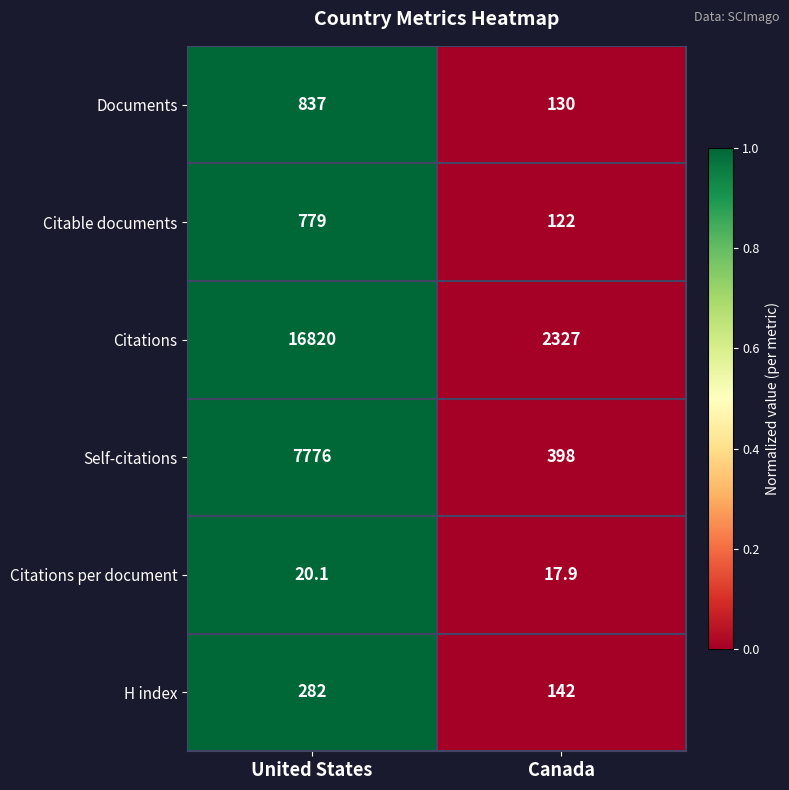

The value of Citations per document at United States is 20.1. True or false?

True